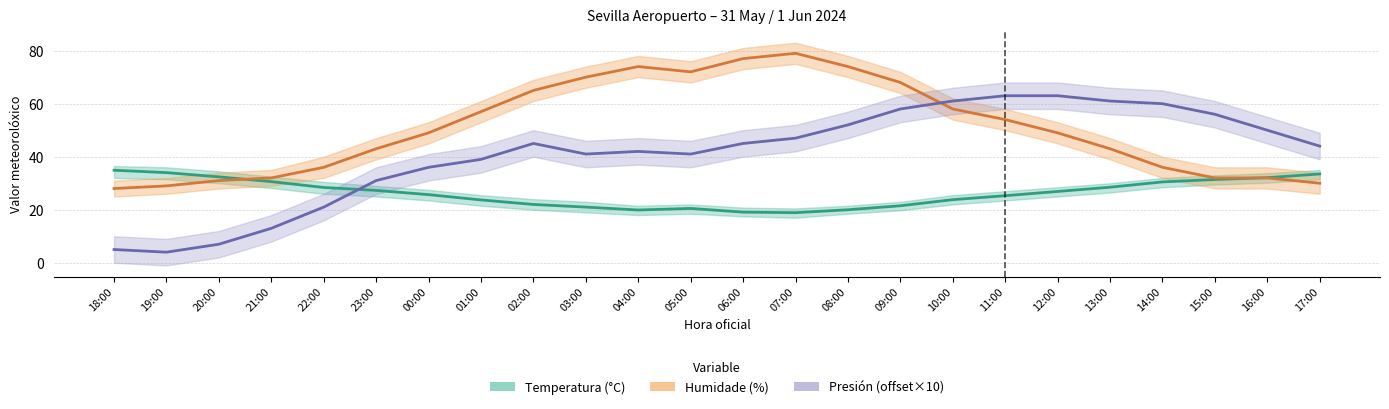

Reading left to right, what are all the values shown in this chart?

Temperatura (°C): 34.9	34.0	32.4	30.6	28.4	27.3	25.7	23.7	22.0	21.0	19.9	20.5	19.1	18.9	20.0	21.5	23.8	25.3	26.9	28.5	30.5	31.4	32.1	33.5
Humidade (%): 28.0	29.0	31.0	32.0	36.0	43.0	49.0	57.0	65.0	70.0	74.0	72.0	77.0	79.0	74.0	68.0	58.0	54.0	49.0	43.0	36.0	32.0	32.0	30.0
Presión (offset×10): 5.0	4.0	7.0	13.0	21.0	31.0	36.0	39.0	45.0	41.0	42.0	41.0	45.0	47.0	52.0	58.0	61.0	63.0	63.0	61.0	60.0	56.0	50.0	44.0